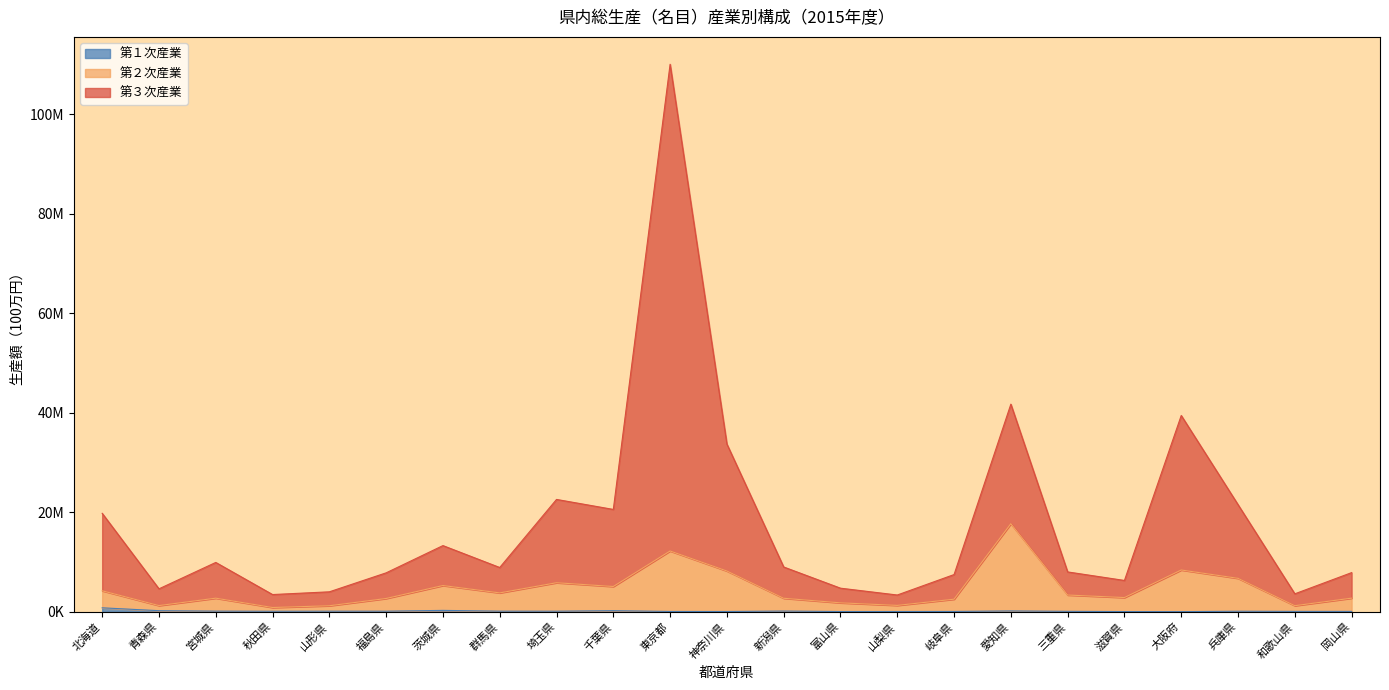

True or false: 第２次産業 and 第１次産業 cross at least once.

False